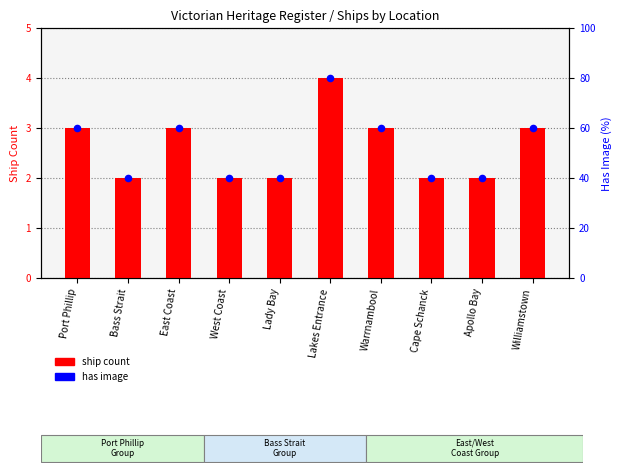

Approximately how many times larger is the value at Bass Strait compared to Williamstown?

0.7